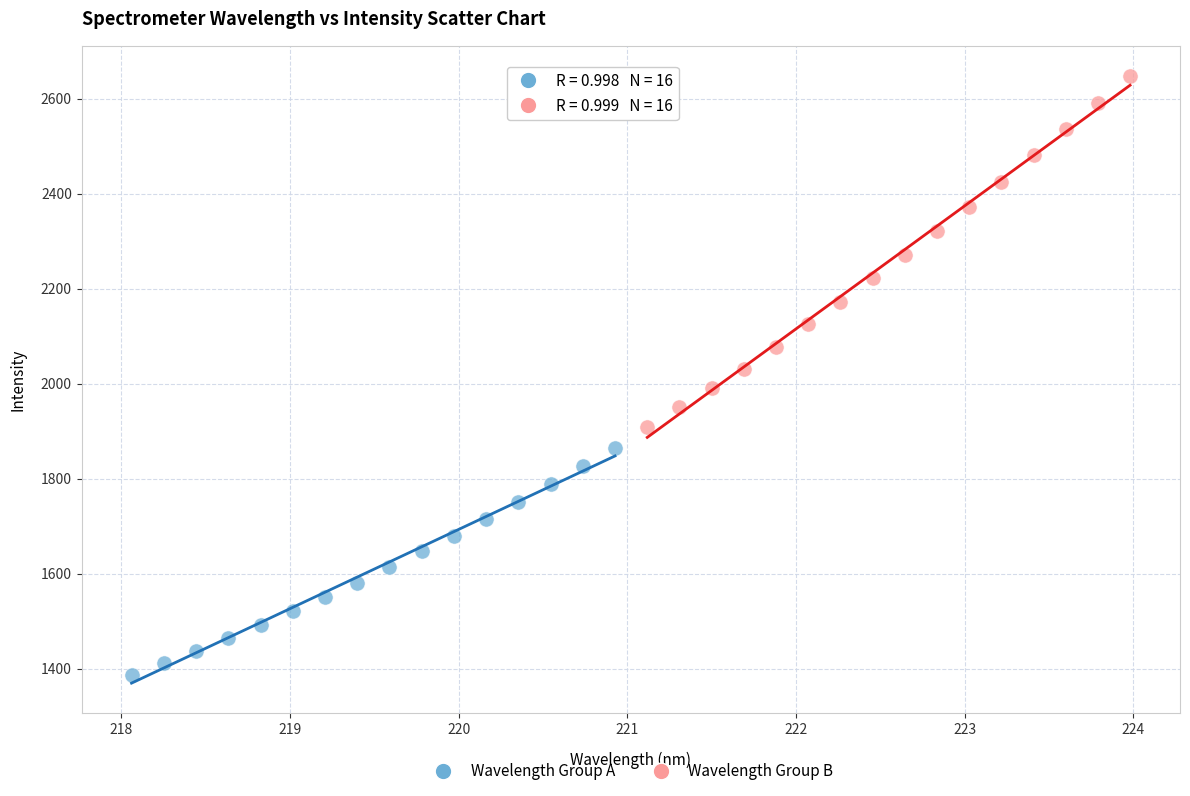

Which series reaches the maximum Y coordinate?

Wavelength Group B